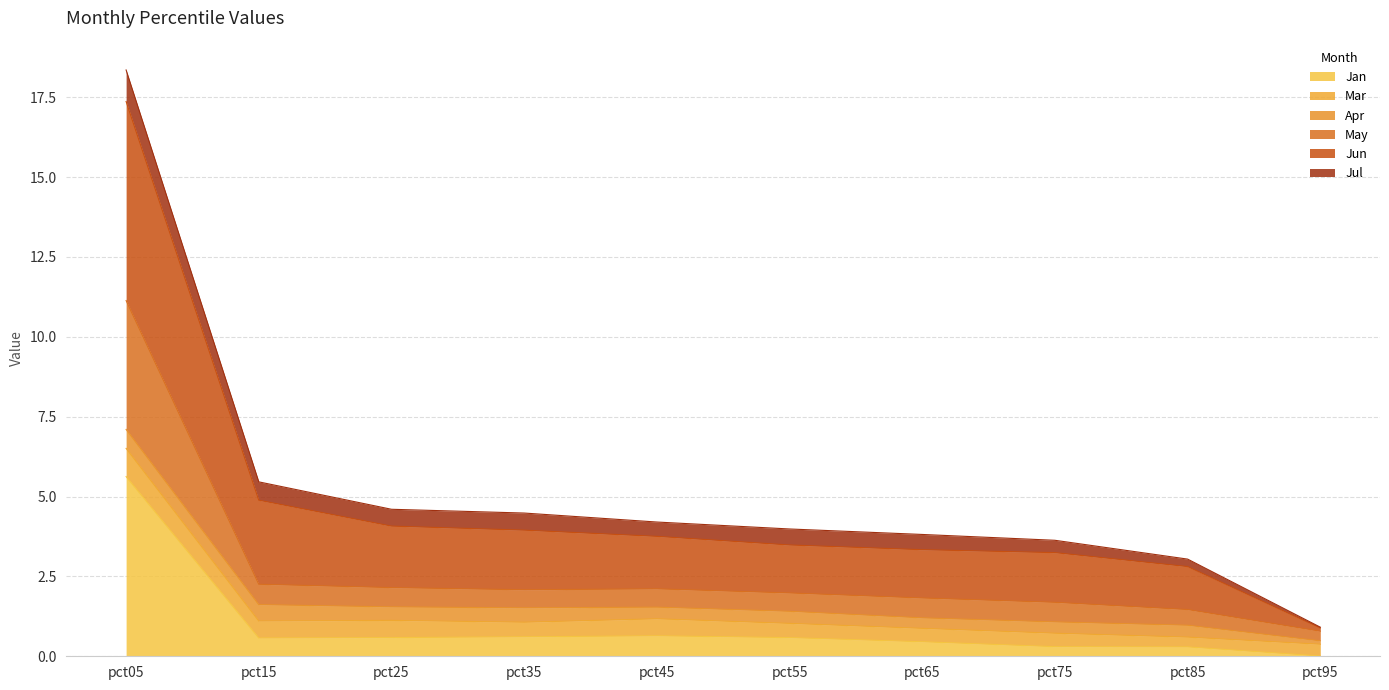

What is the total value across all series at pct05?

18.4